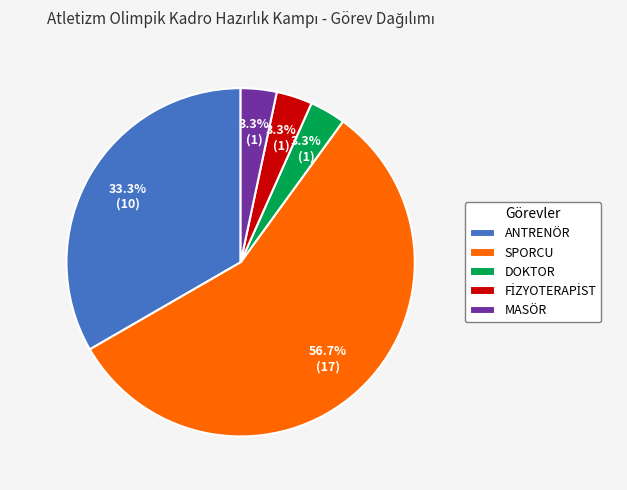

Is MASÖR the majority of the pie?

No